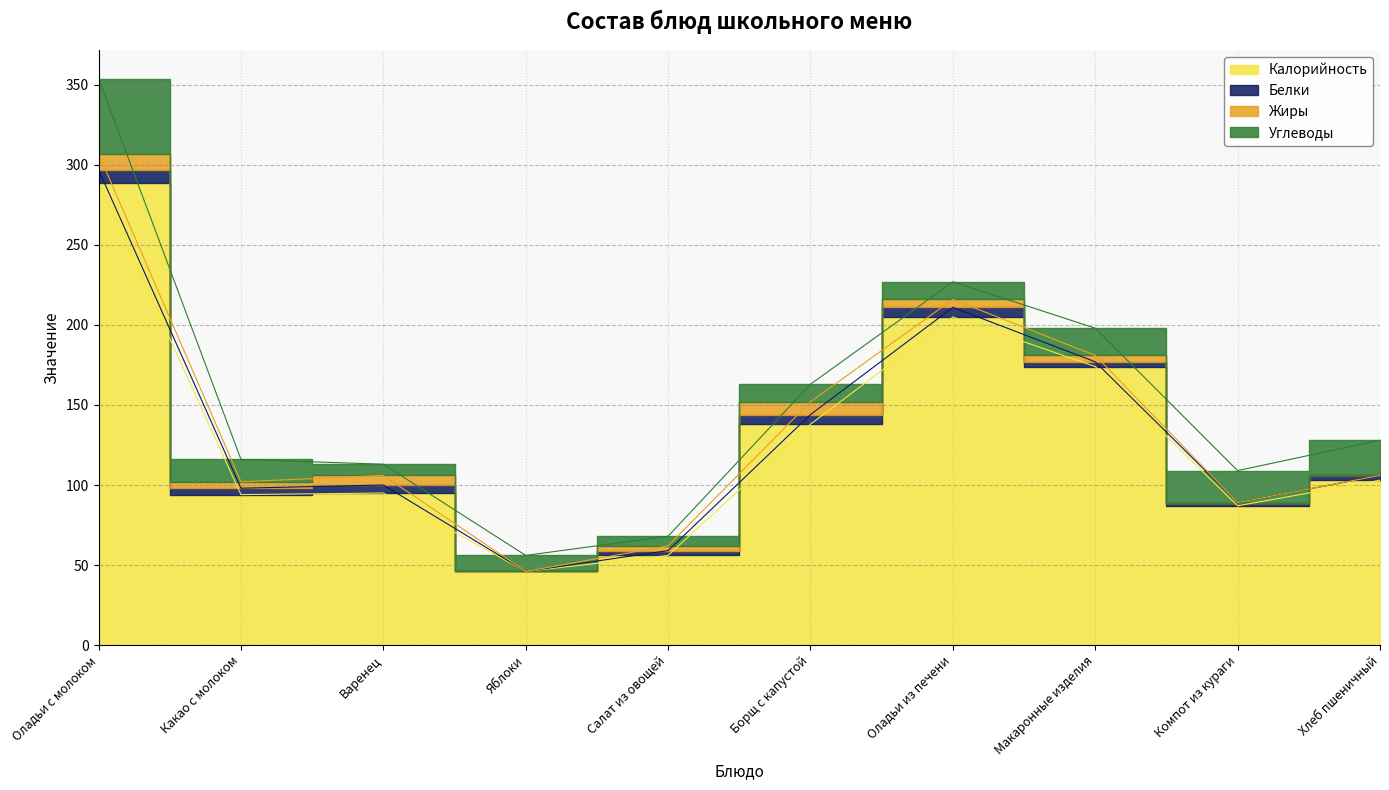

True or false: Белки and Жиры cross at least once.

True